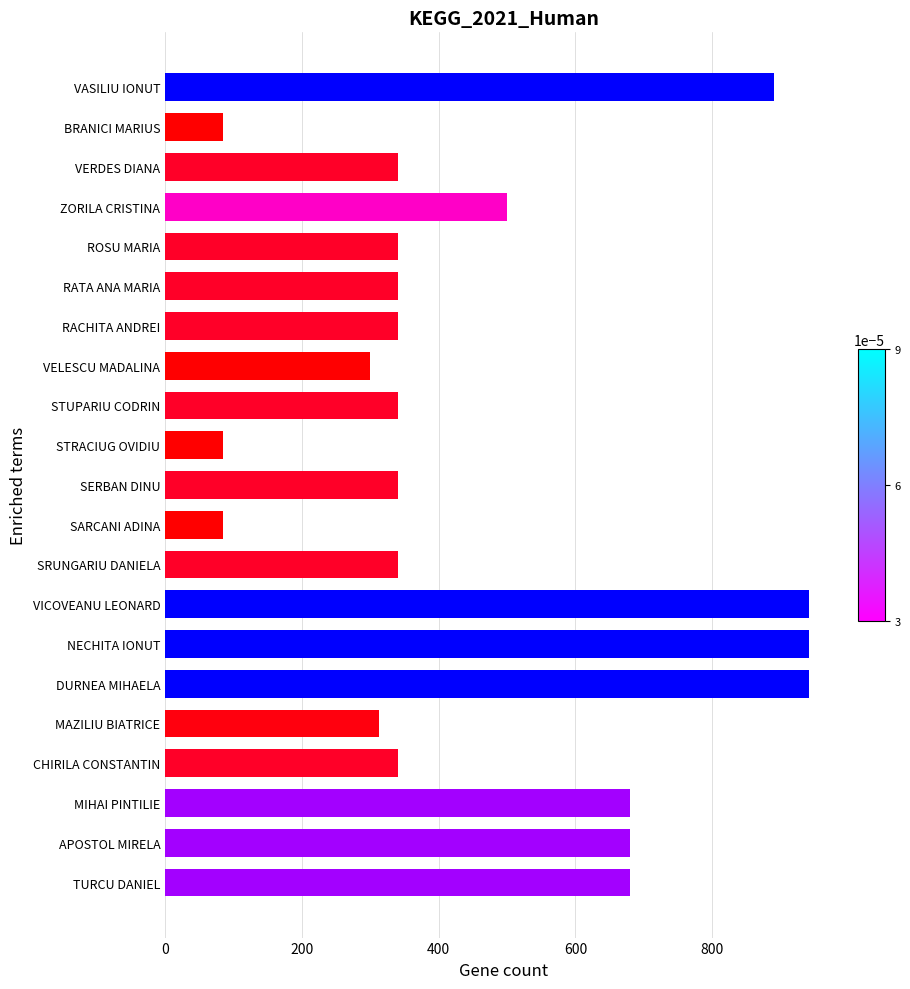

What is the smallest value displayed?

85